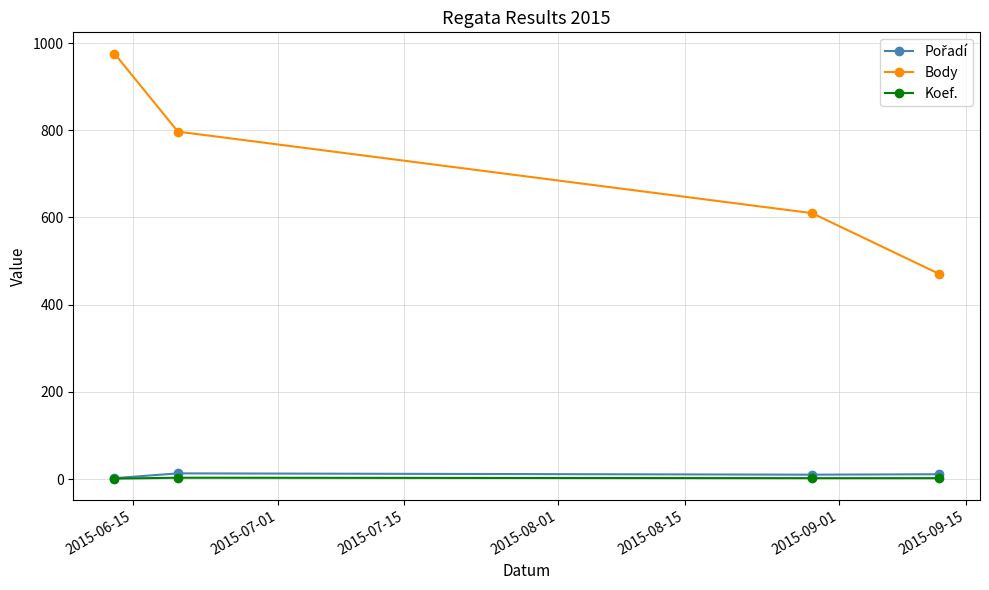

What is the greatest value displayed?

976